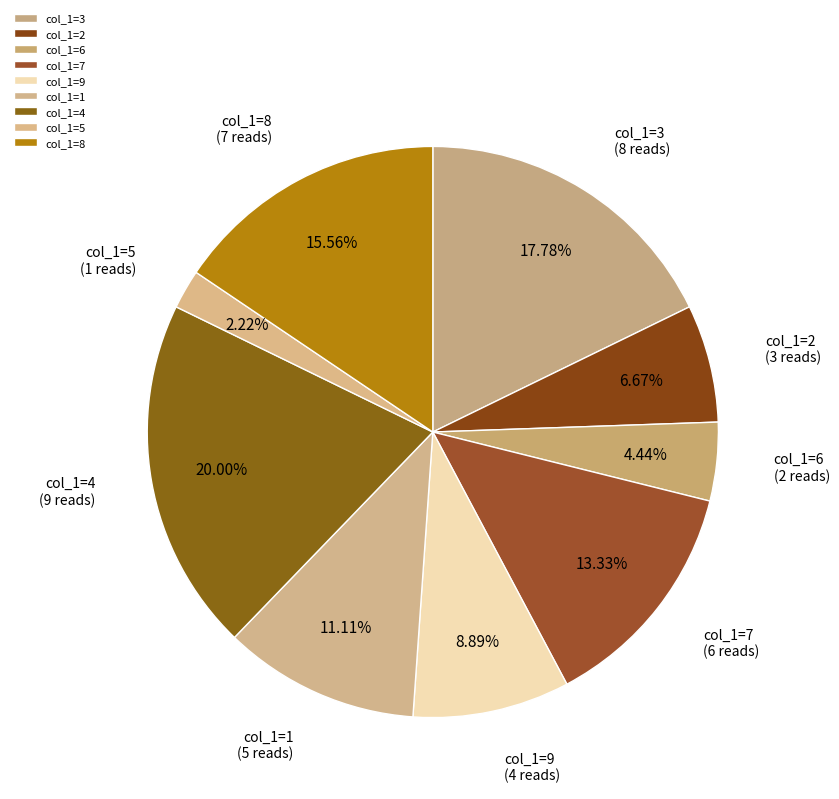

Which slice is the smallest?

col_1=5